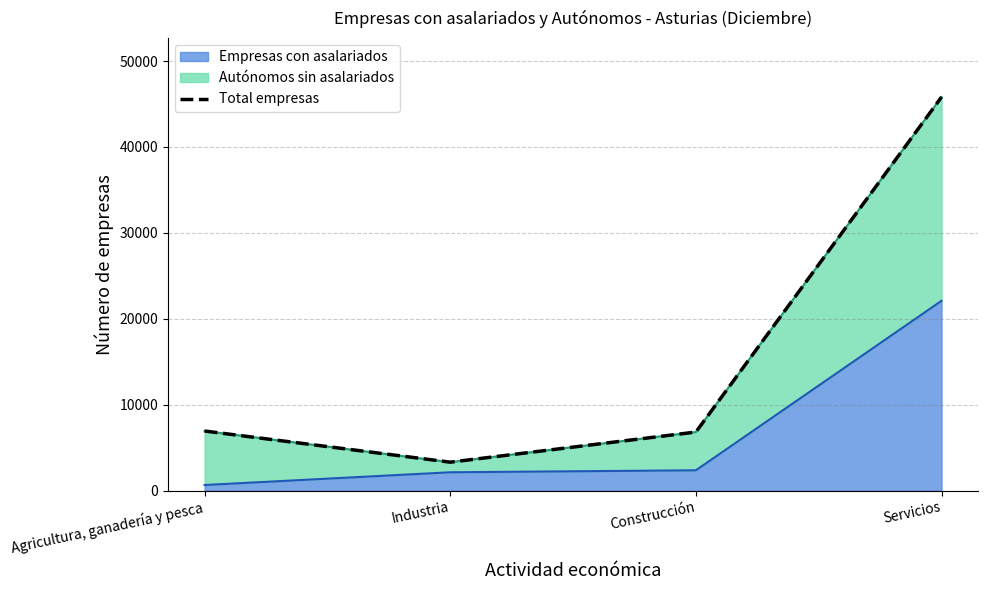

List the labels in order of Empresas con asalariados value, largest first.

Servicios, Construcción, Industria, Agricultura, ganadería y pesca